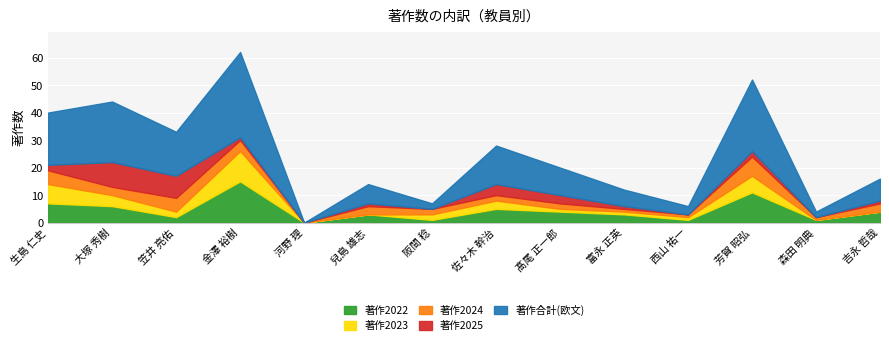

How many 著作2024 values are between 1 and 4?

10